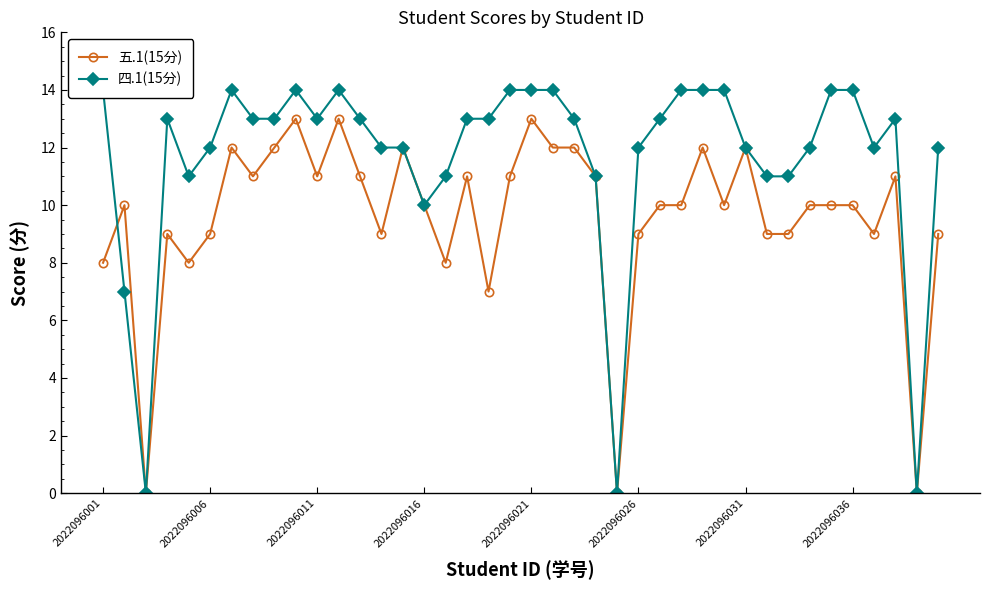

What value does the 五.1(15分) series have at 39?

9